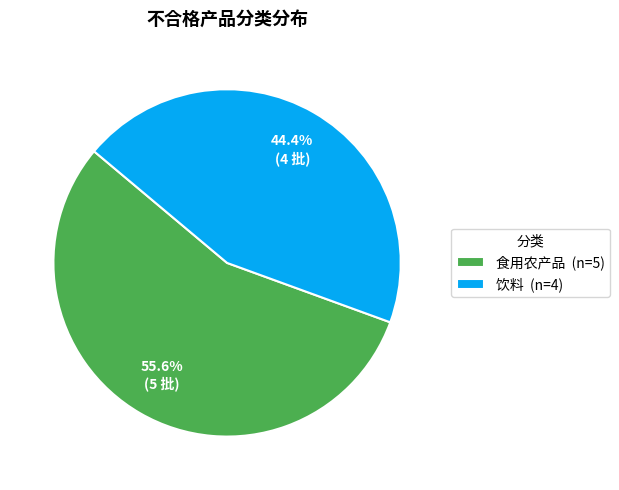

To the nearest percent, what is the combined percentage of 饮料 and 食用农产品?

100%